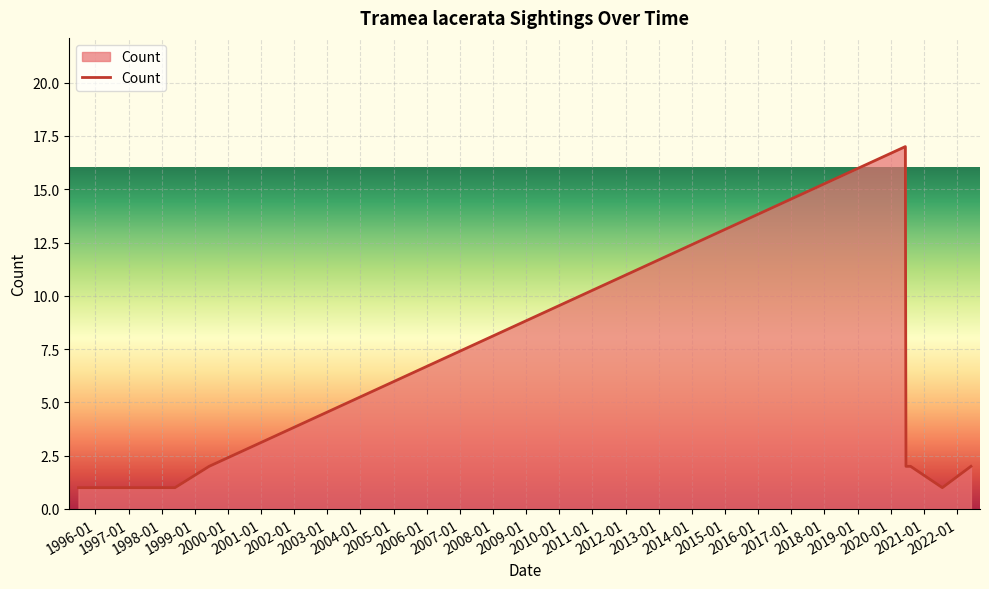

What is the maximum value shown in the chart?

17